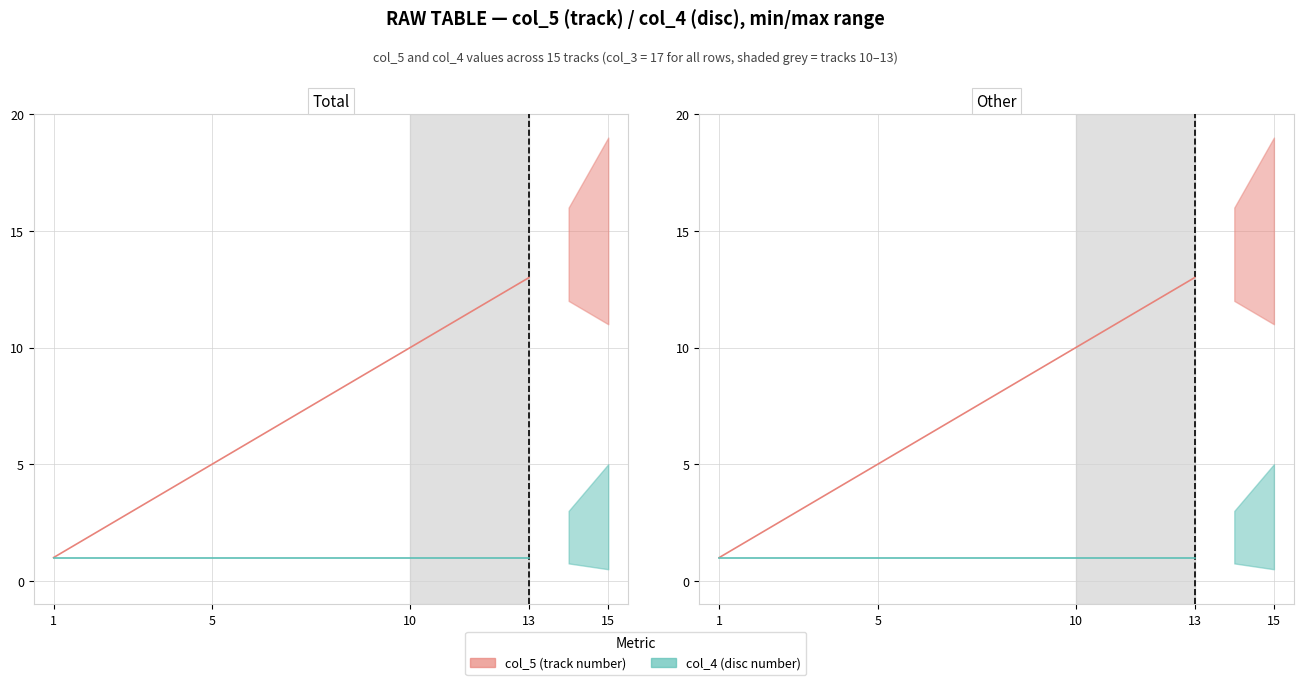

The value of col_5 (track number) at 10 is 16. True or false?

False